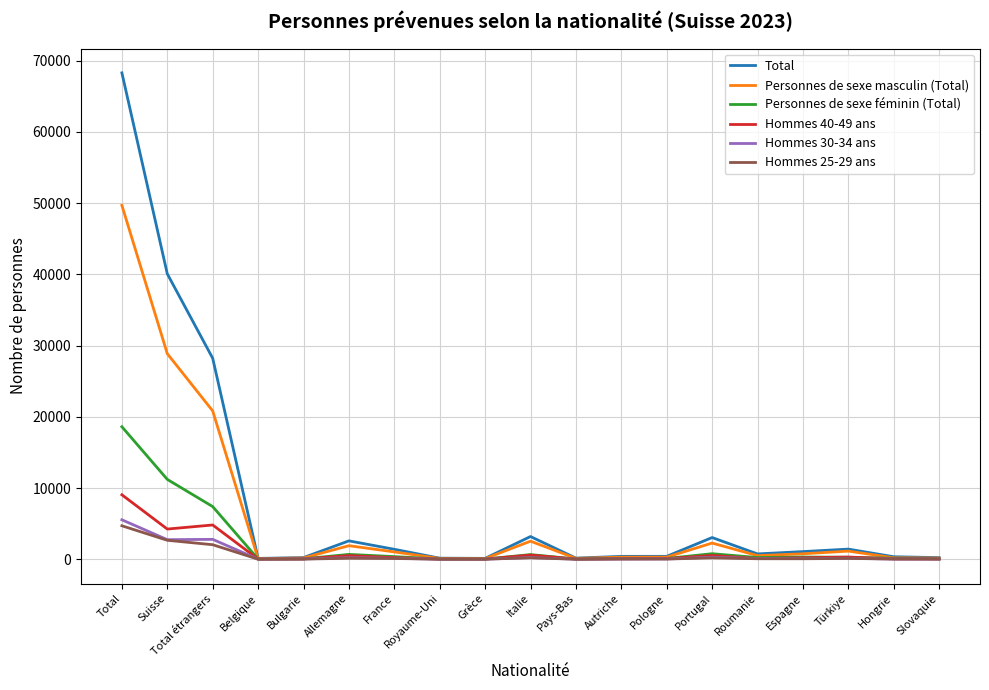

The value of Hommes 40-49 ans at Suisse is 4238. True or false?

True